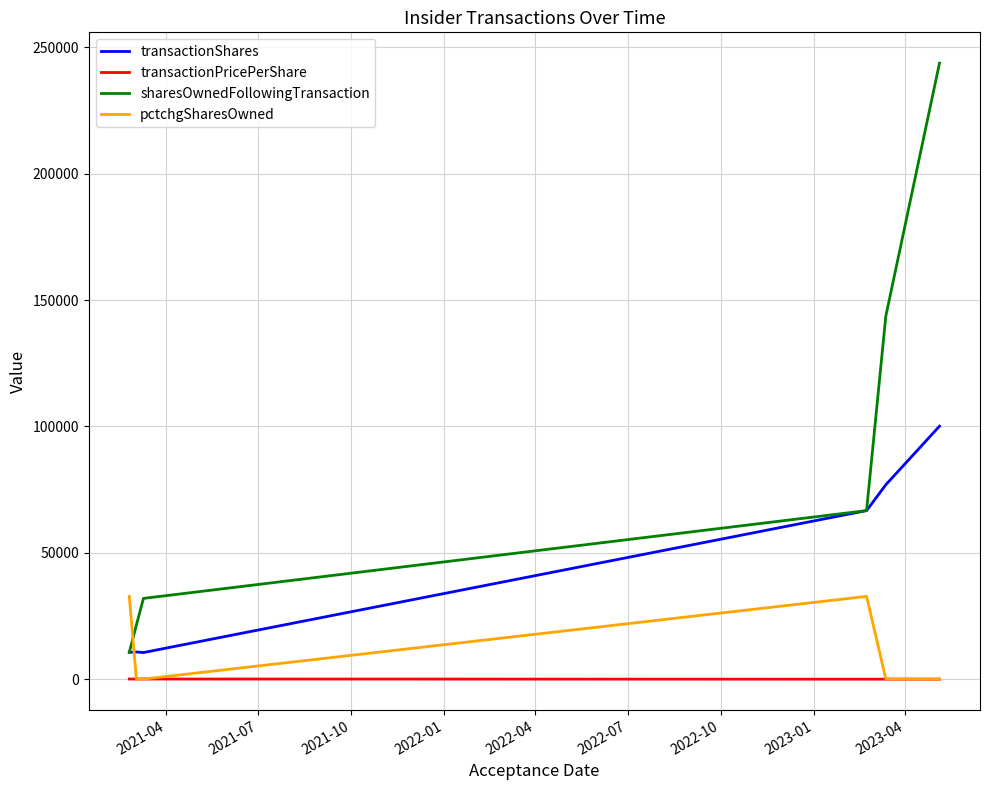

True or false: transactionPricePerShare and sharesOwnedFollowingTransaction cross at least once.

False